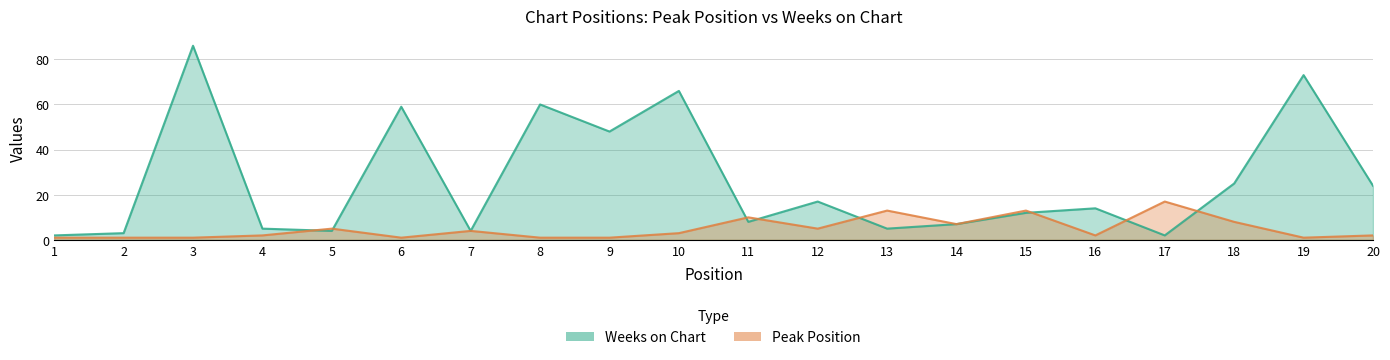

At which category does Peak Position reach its first local valley?

6